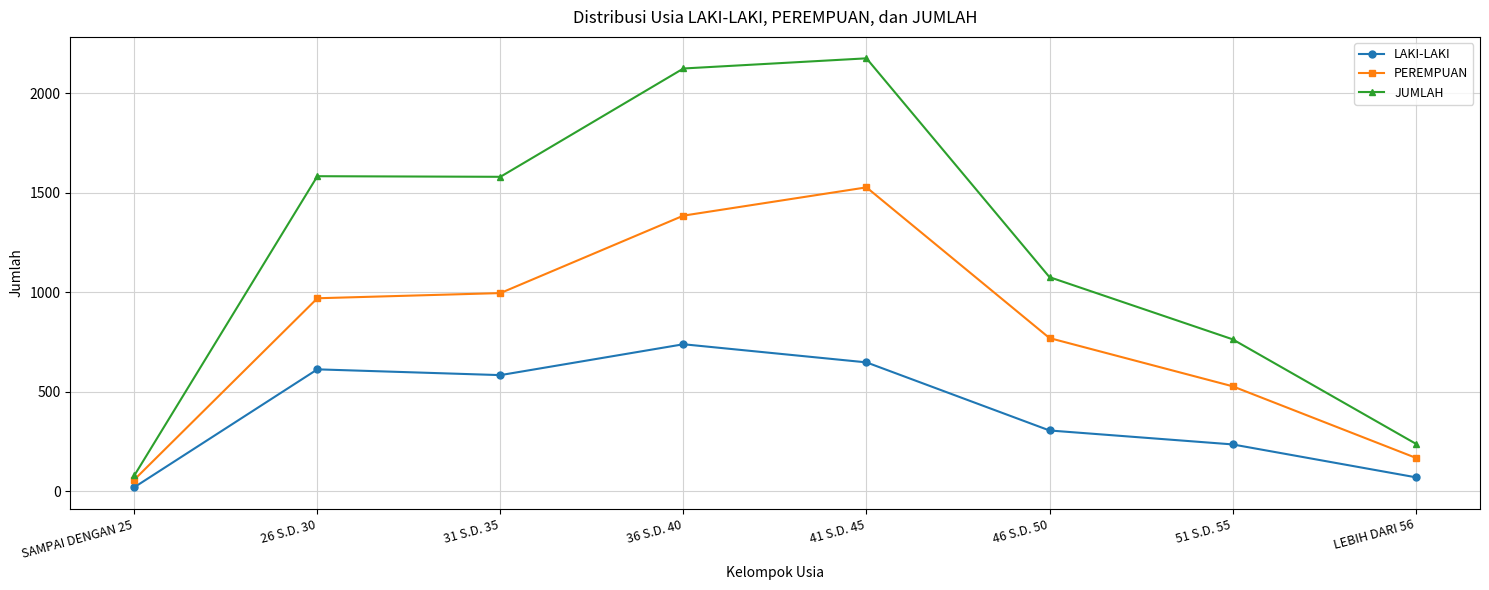

Where is LAKI-LAKI nearest to the value 380?

46 S.D. 50